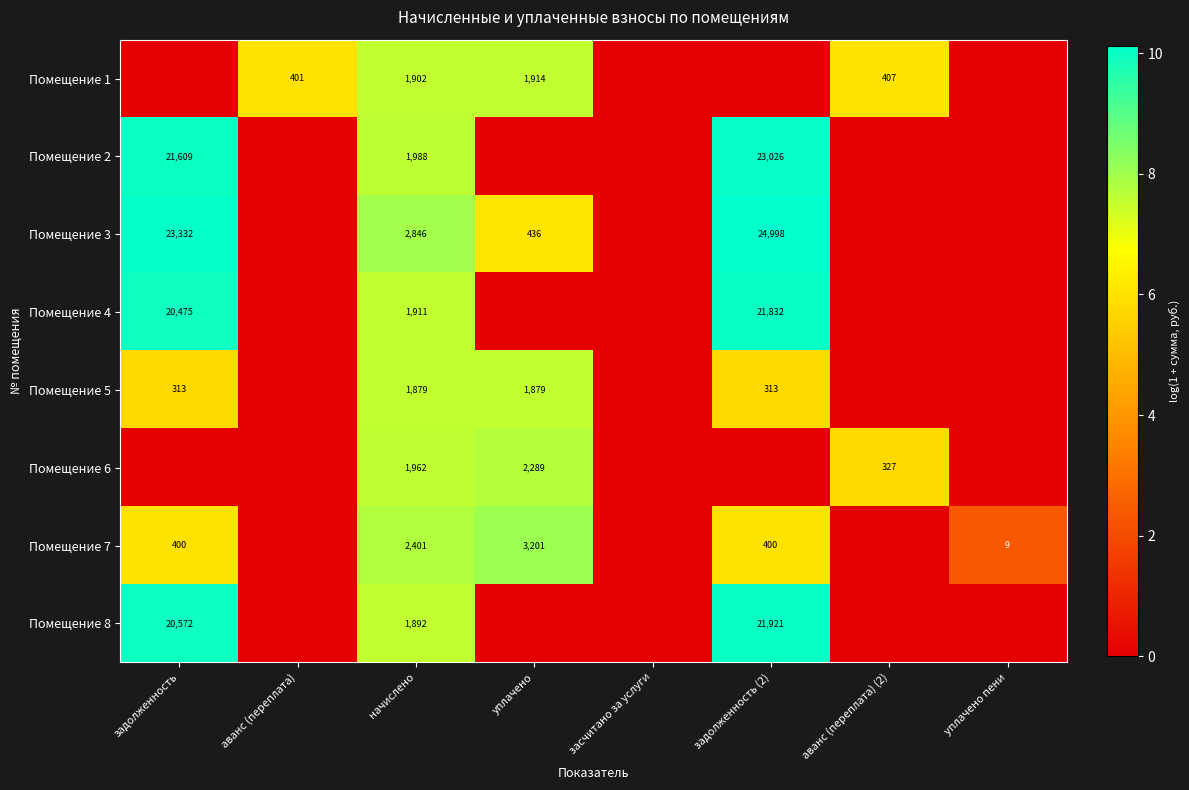

True or false: Помещение 7 has a value of 2186 at уплачено.

False